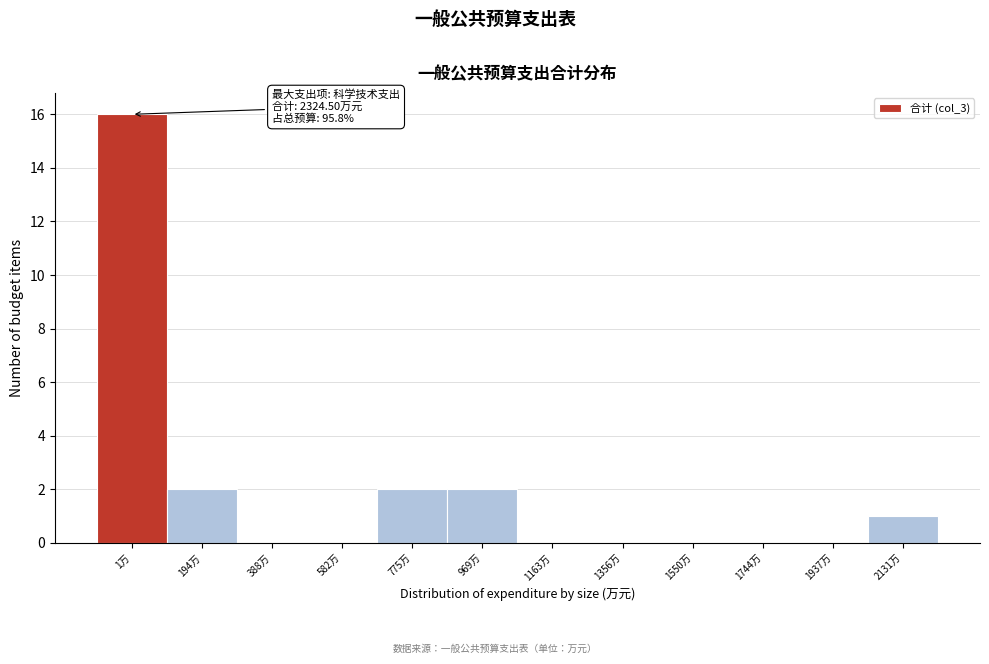

Reading right to left, what are all the values shown in this chart?

2131万=1	1937万=0	1744万=0	1550万=0	1356万=0	1163万=0	969万=2	775万=2	582万=0	388万=0	194万=2	1万=16